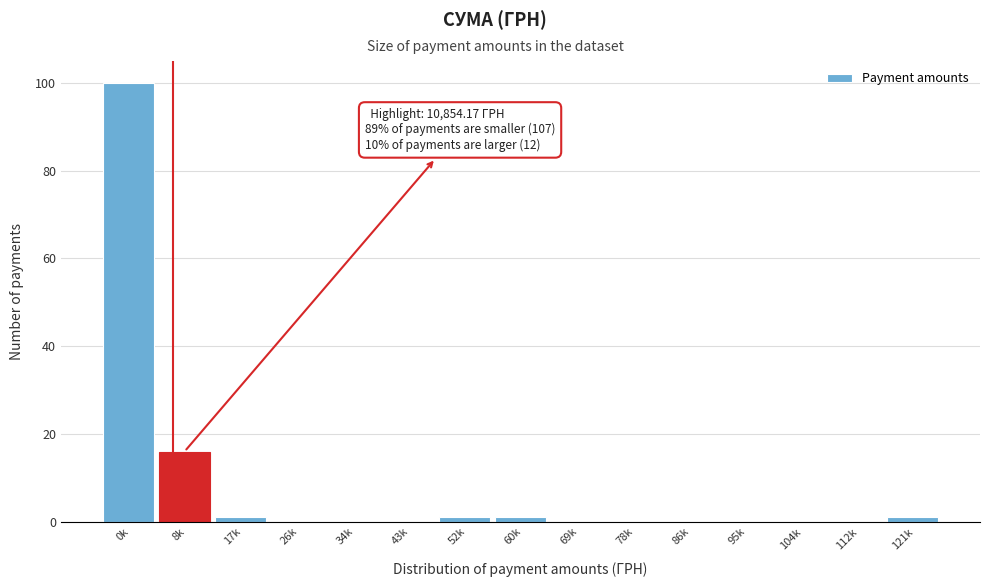

Reading left to right, what are all the values shown in this chart?

0k=100	8k=16	17k=1	26k=0	34k=0	43k=0	52k=1	60k=1	69k=0	78k=0	86k=0	95k=0	104k=0	112k=0	121k=1